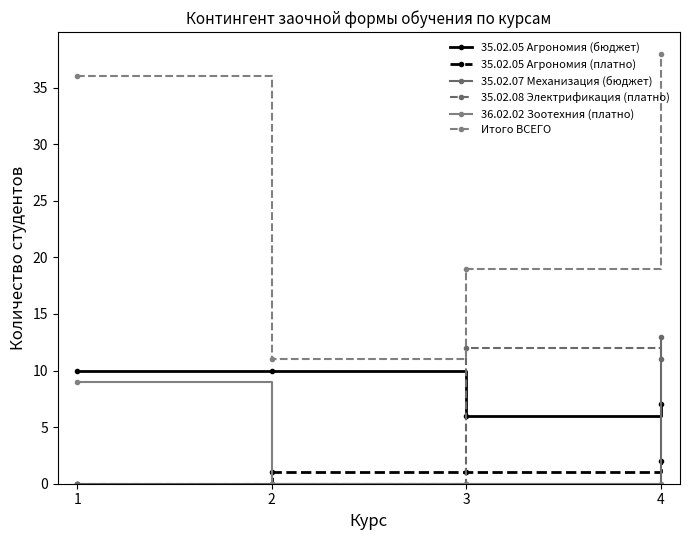

How many lines are shown in the chart?

6